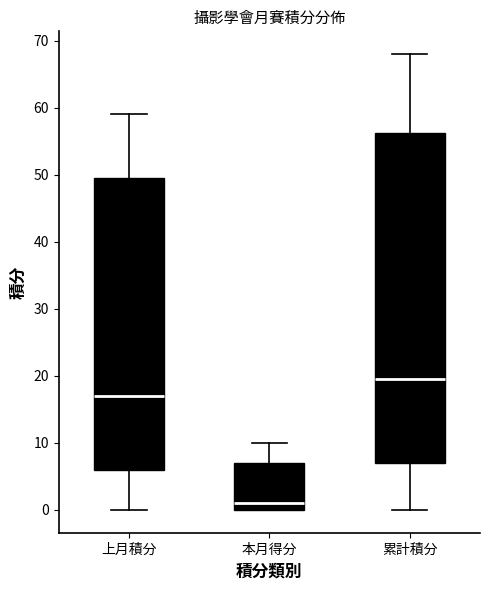

Reading left to right, transcribe this box plot: for each box, give where its median line is, the range the box spans, and where its two whiskers end, as read against the y-axis. The values are not printed on the chart, so give them approximately, as read against the axis.

上月積分: median 17, box 6 to 50, whiskers 0 to 59
本月得分: median 1, box 0 to 7, whiskers 0 to 10
累計積分: median 20, box 7 to 56, whiskers 0 to 68